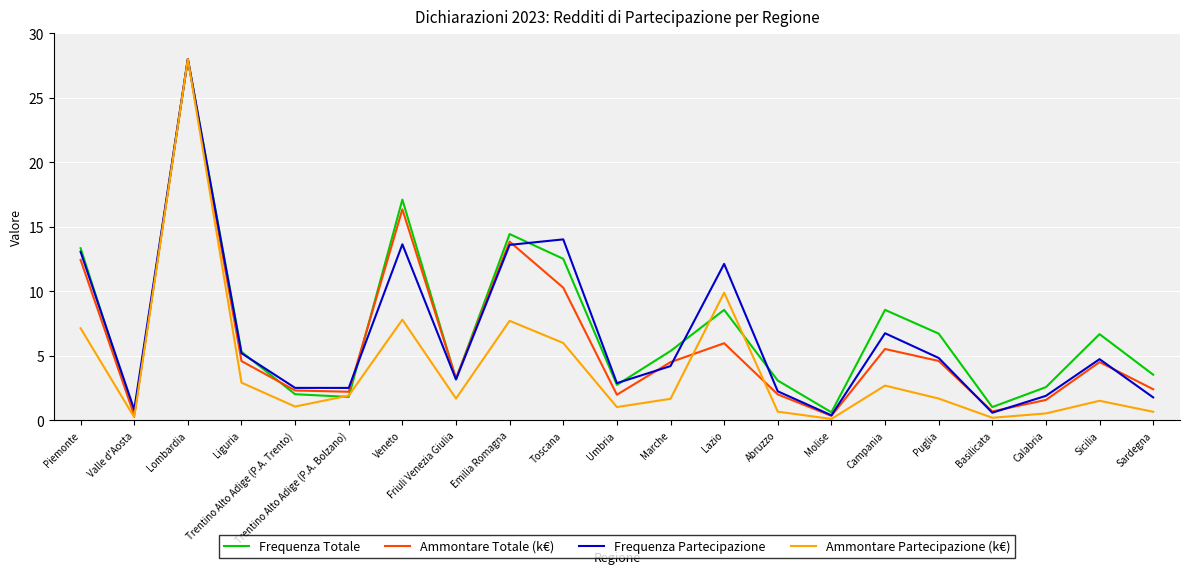

At which category is the sum across all series the highest?

Lombardia